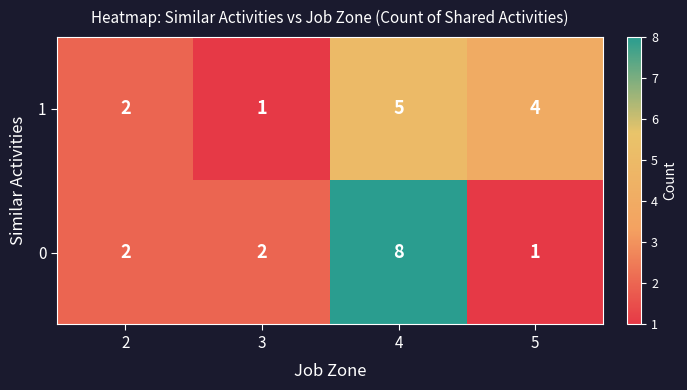

What is the average value of the 0 series?

3